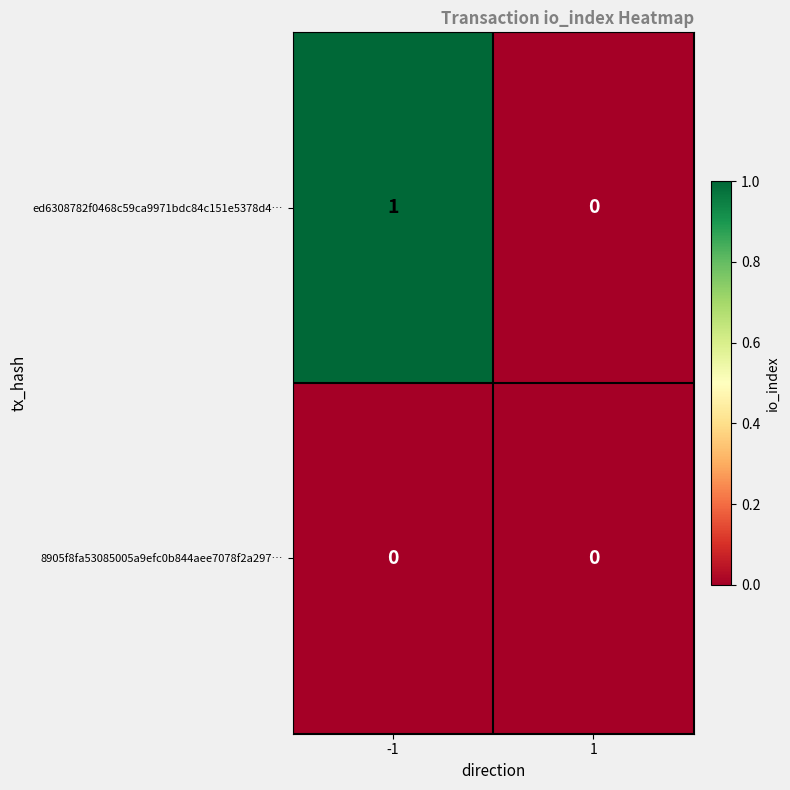

At which category is the sum across all series the highest?

-1